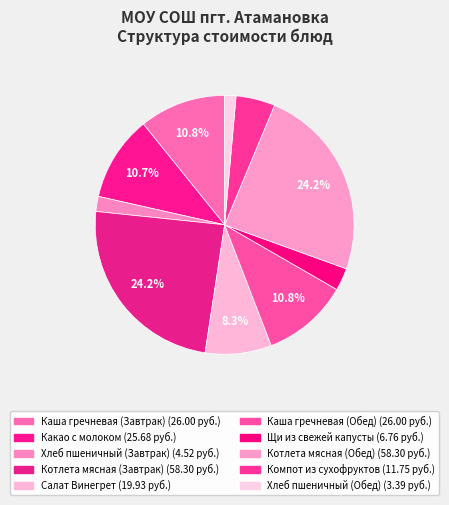

How many slices are in this pie chart?

10